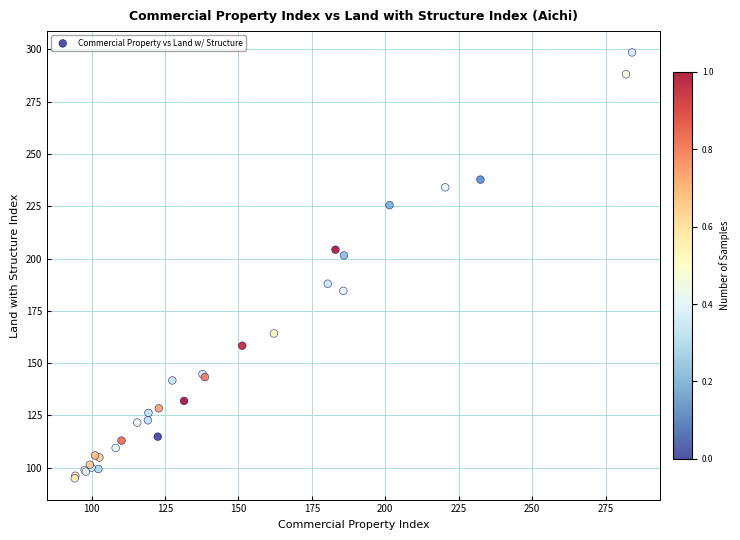

What Y value in the scatter plot is closest to 196?

201.5